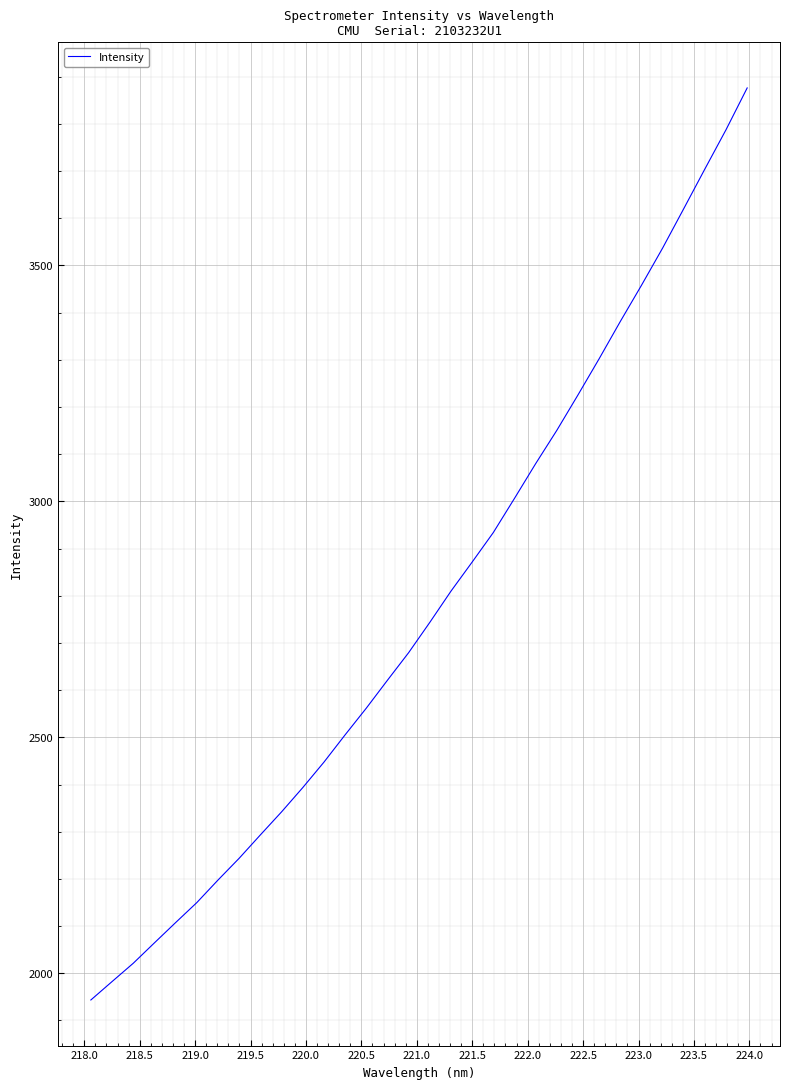

What is the minimum value shown in the chart?

1943.5